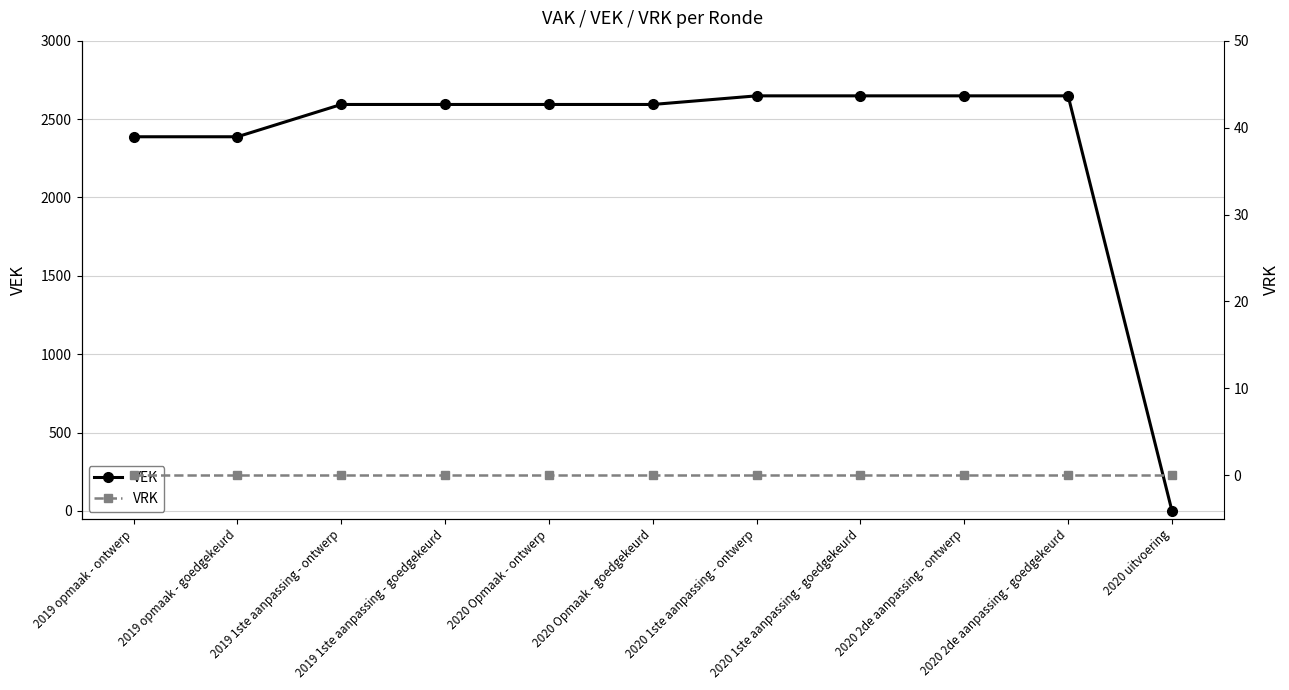

What is the value of the VEK point at the 3rd from the left?

2593